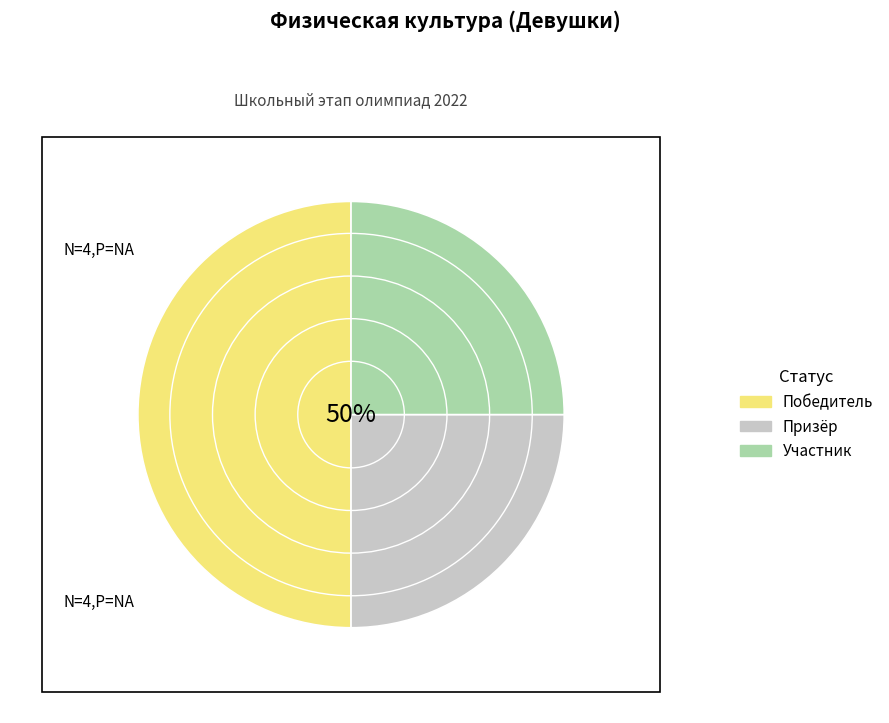

Is there any slice that represents more than half of the pie?

No